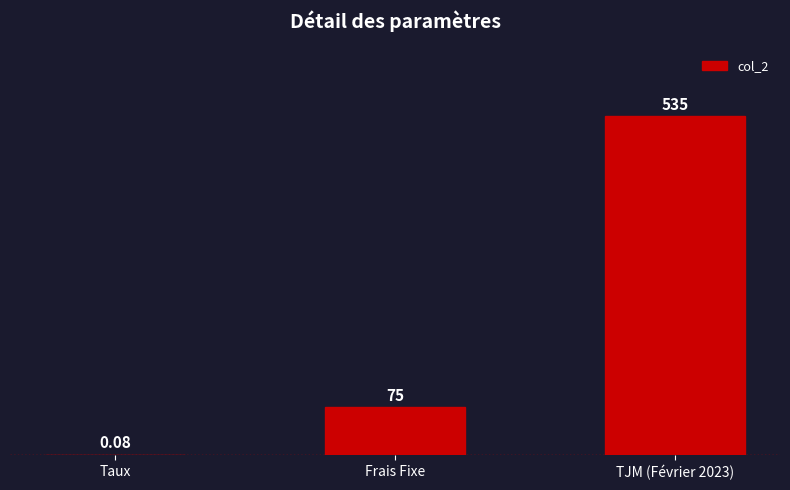

What is the maximum value shown in the chart?

535.0